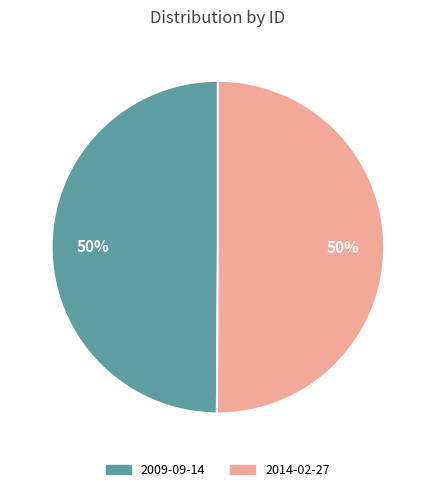

To the nearest percent, what is the combined percentage of 2009-09-14 and 2014-02-27?

100%